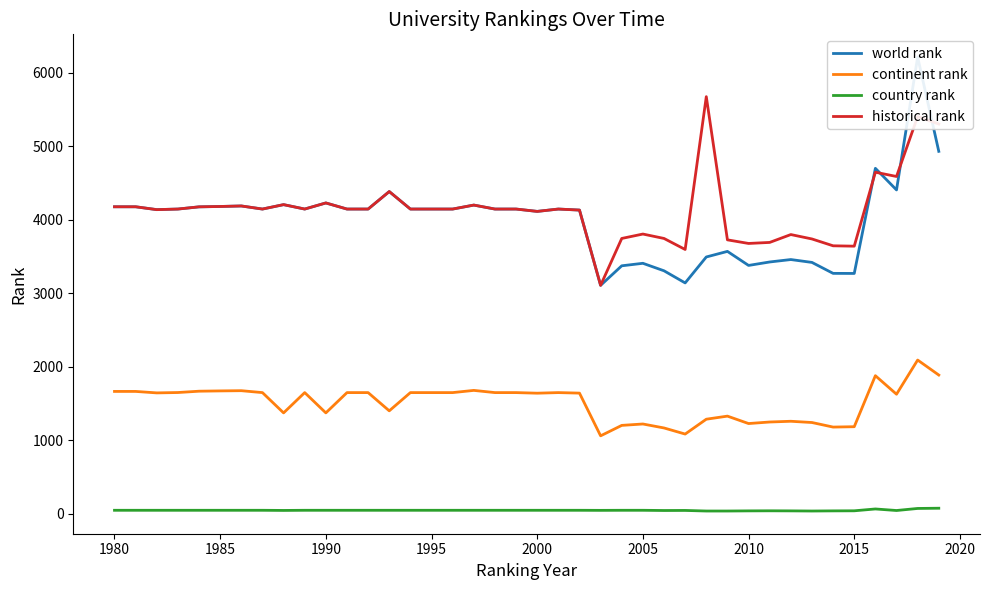

How many interior local peaks does the continent rank series have?

9